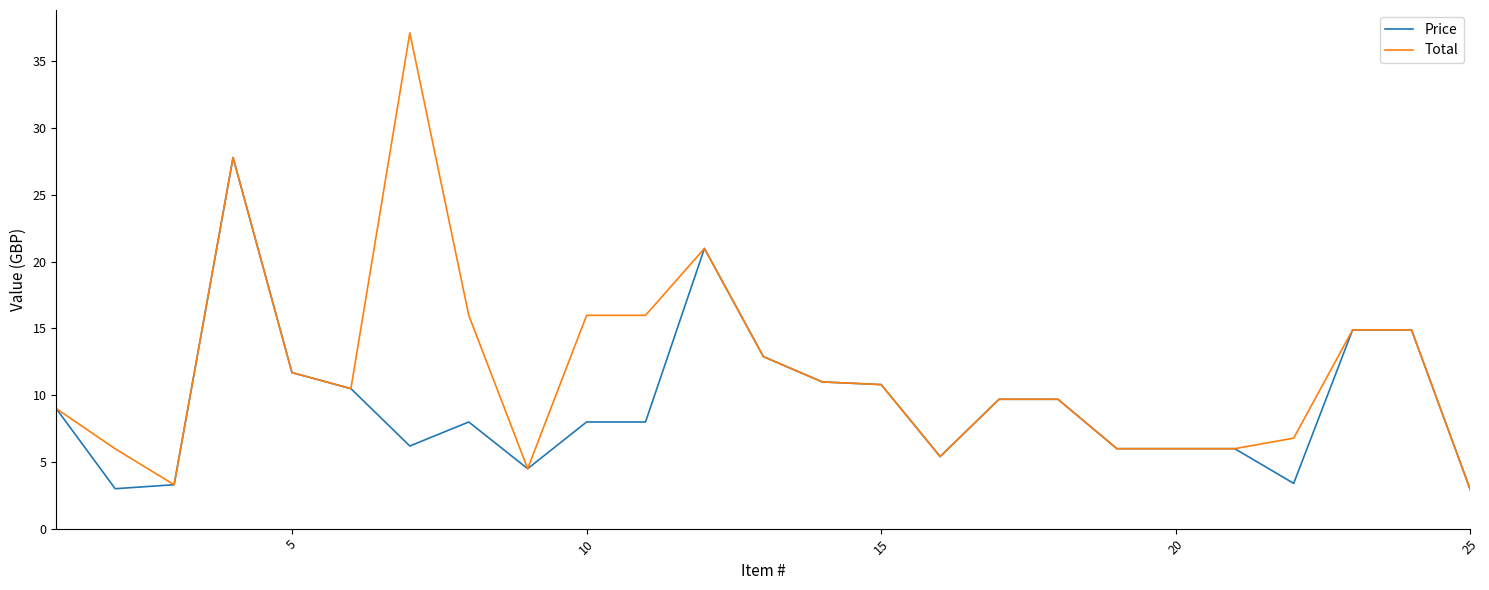

What is the minimum value for Total?

2.9